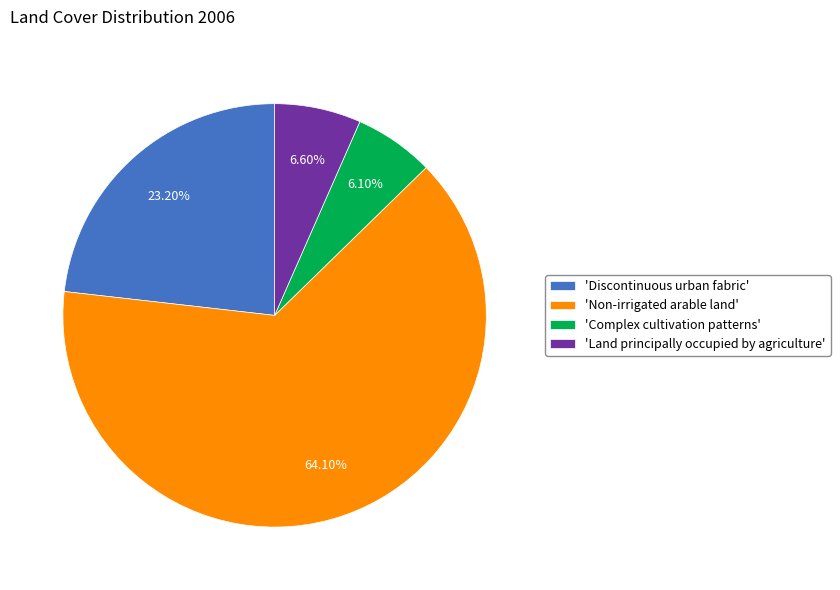

Which has a higher value, 'Complex cultivation patterns' or 'Discontinuous urban fabric'?

'Discontinuous urban fabric'